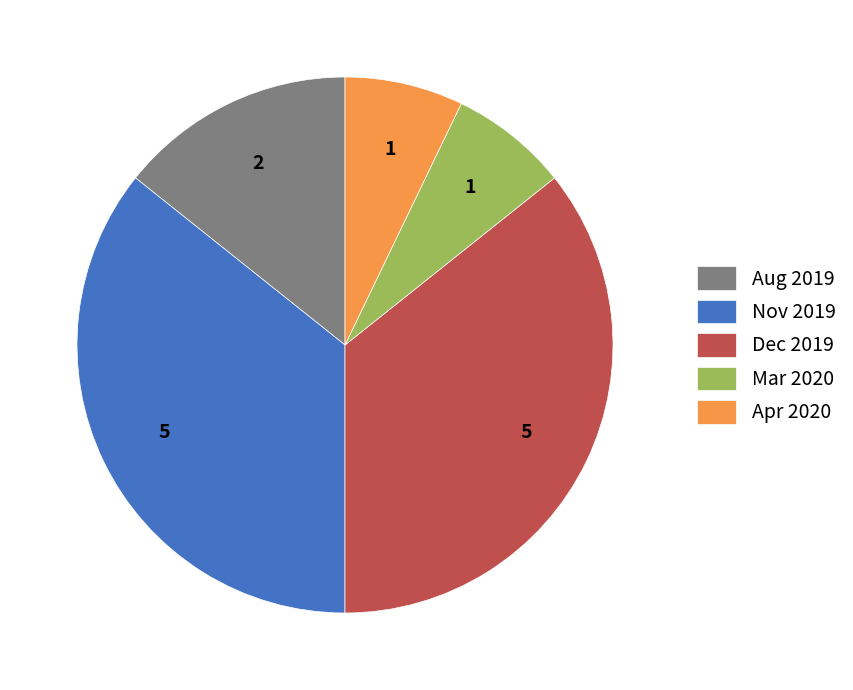

Is there any slice that represents more than half of the pie?

No